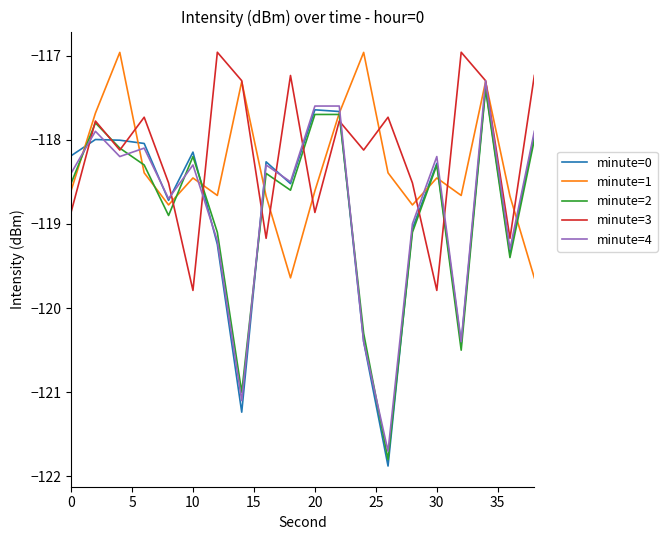

What is the lowest value of the minute=3 series?

-119.8